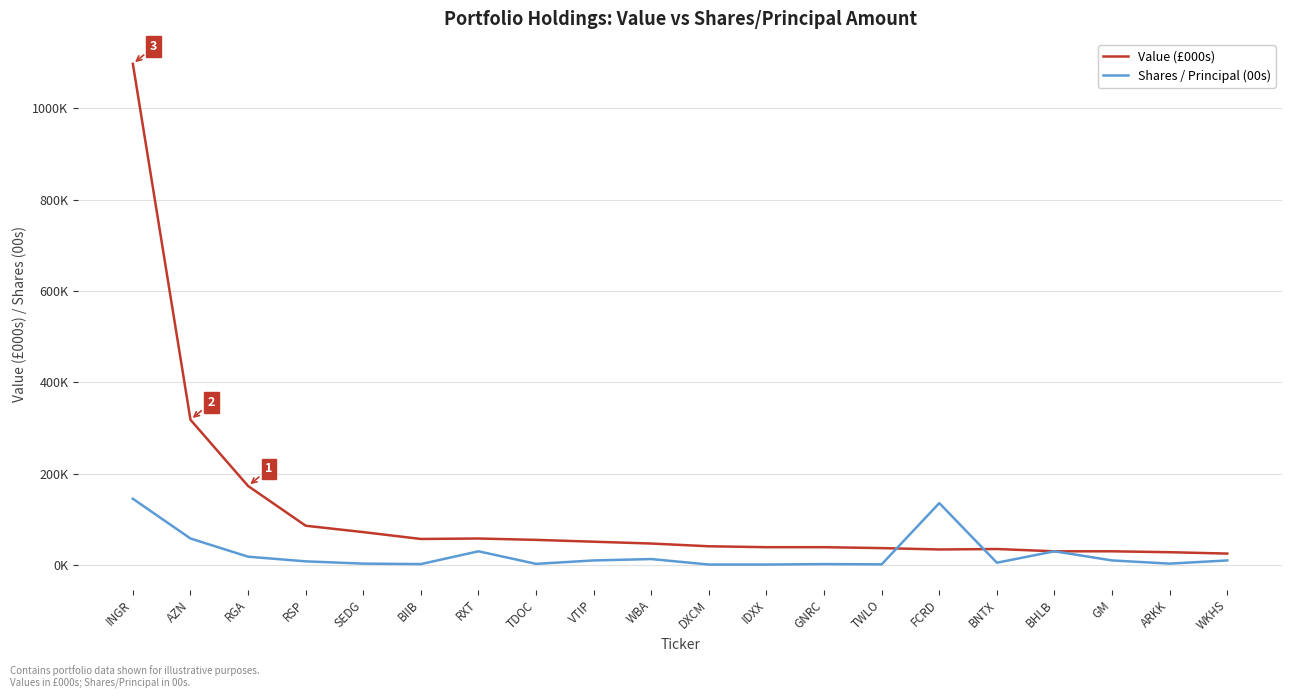

Does the chart have visible grid lines?

Yes